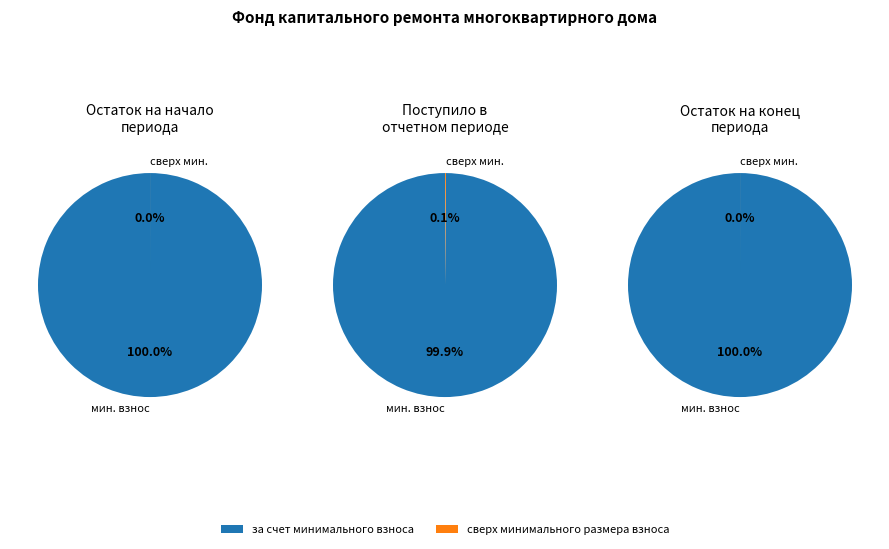

What percentage is the за счет минимального взноса slice, to the nearest percent?

100%